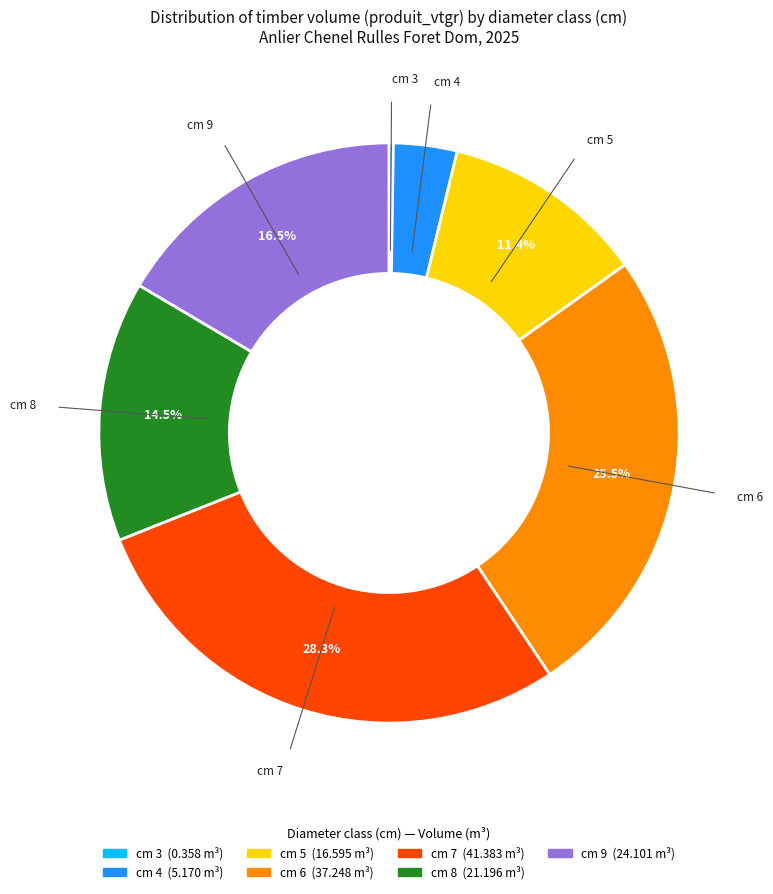

Does any single category account for the majority?

No